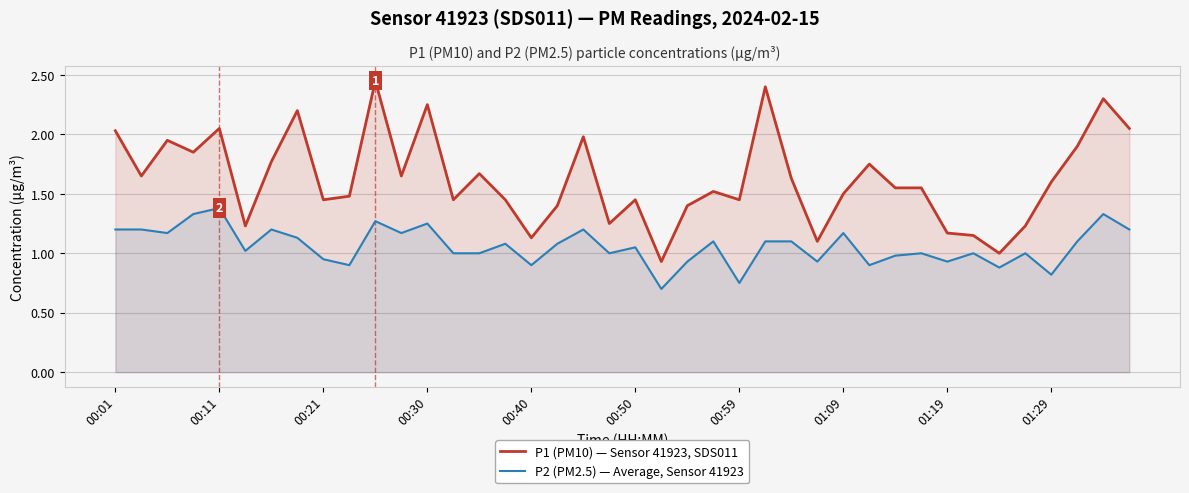

The P1 (PM10) — Sensor 41923, SDS011 series shows 1.6 at 26. True or false?

True